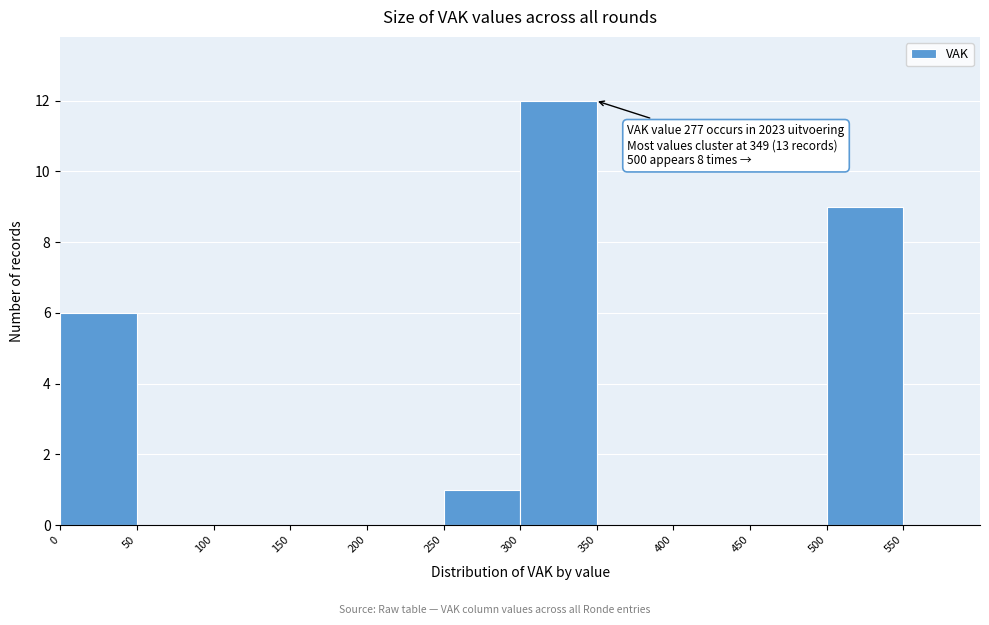

Over which range of the x-axis is the bar tallest?

300 to 350